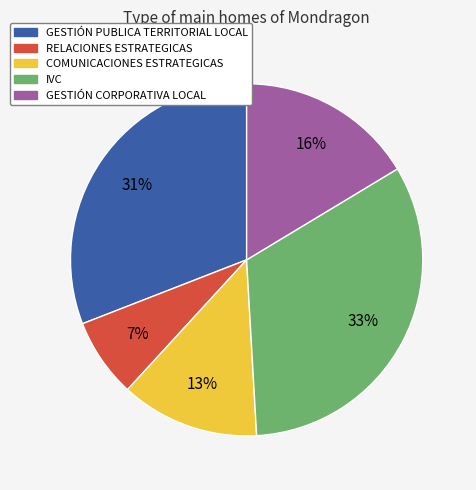

To the nearest percent, what is the average slice percentage?

20%